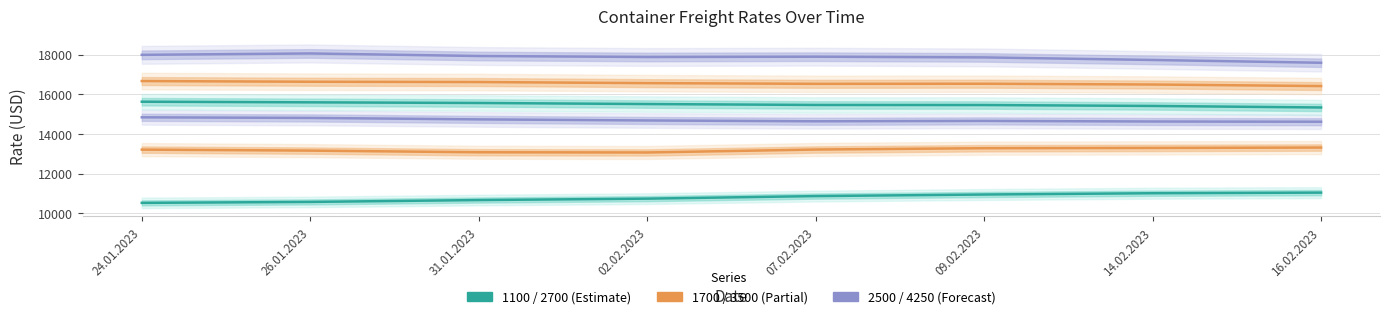

What position from the right is 07.02.2023?

4